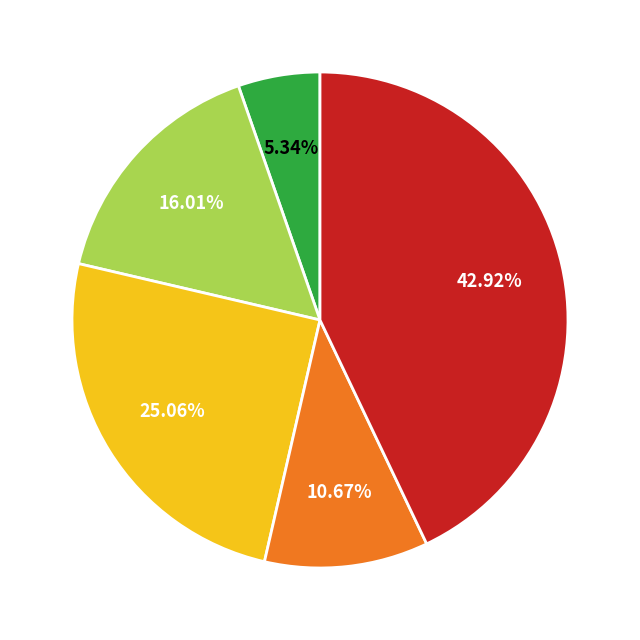

Is there any slice that represents more than half of the pie?

No